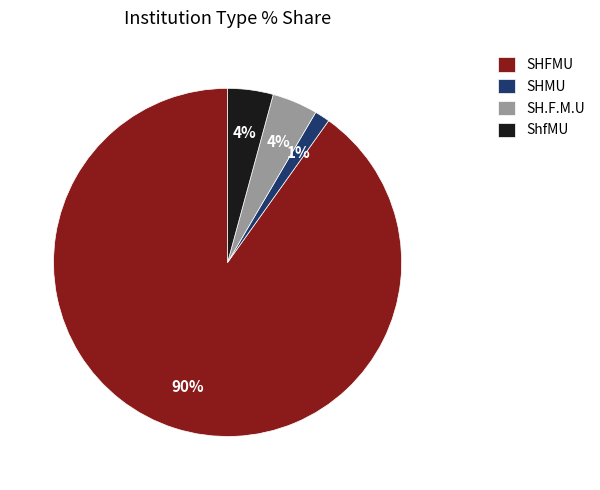

What is the smallest slice in the pie chart?

SHMU